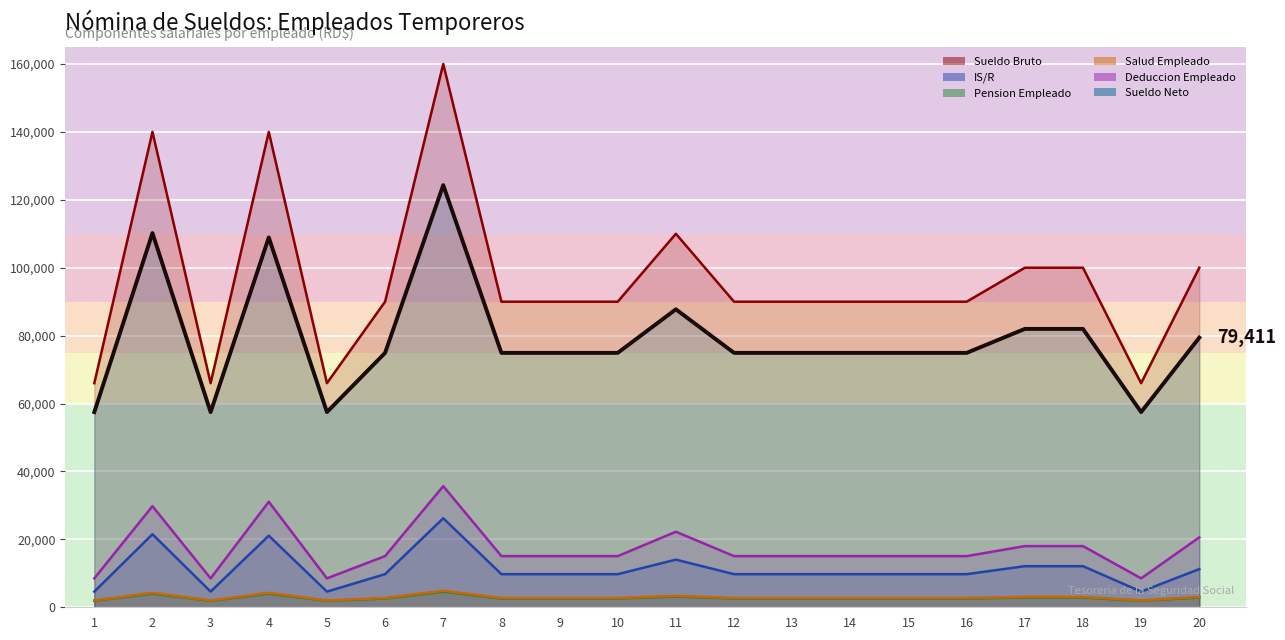

What is the value of the Deduccion Empleado point at the 18th from the left?

18015.4